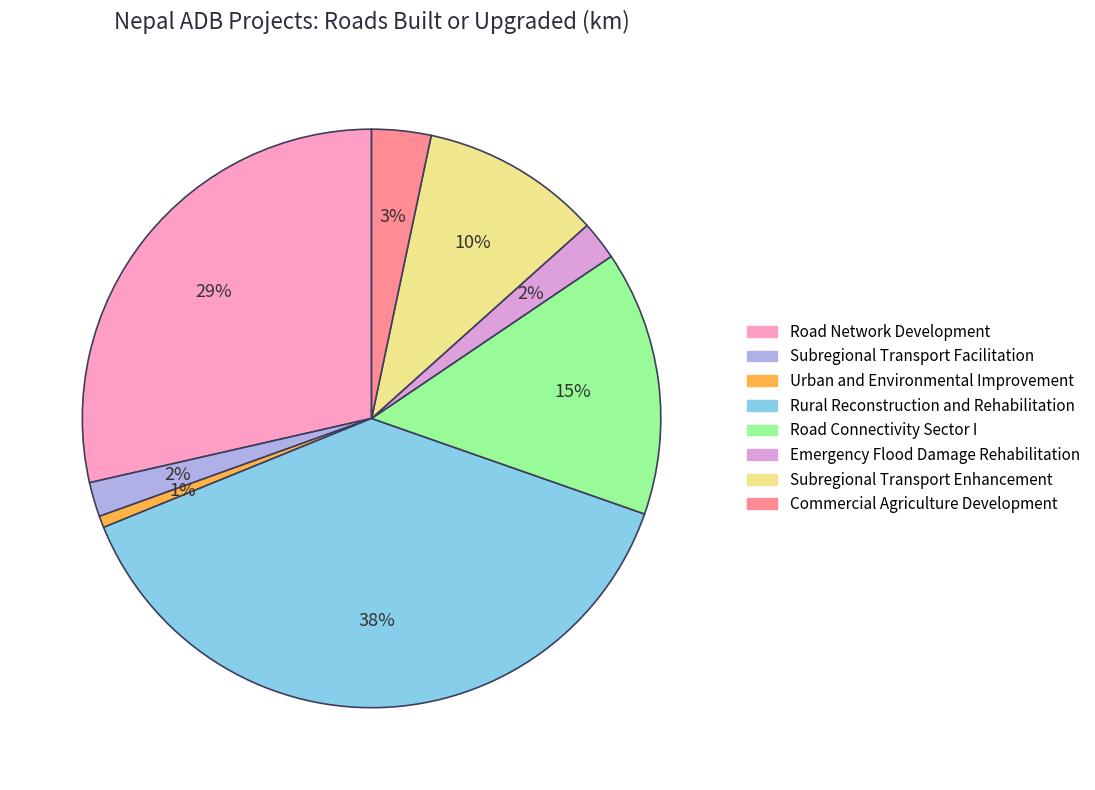

Is there any slice that represents more than half of the pie?

No